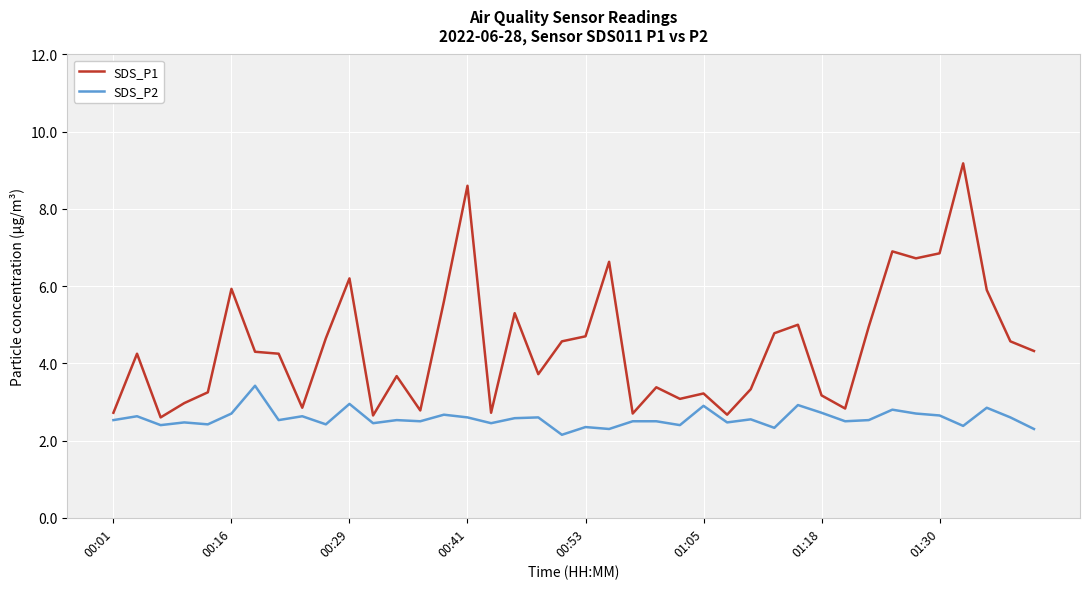

What is the greatest value displayed?

9.2